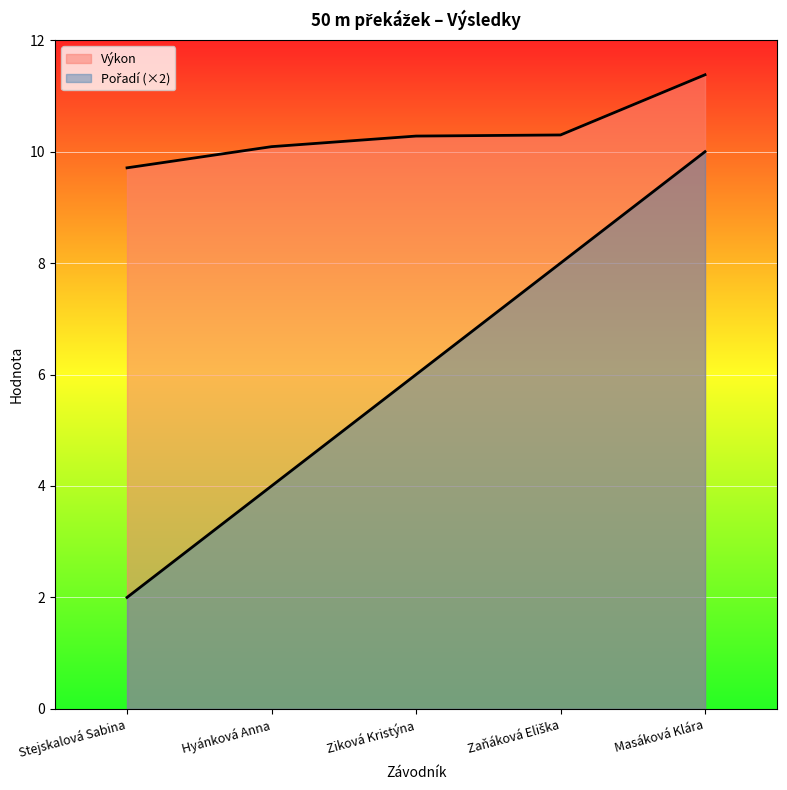

List the series in order of their peak value, lowest first.

Pořadí, Výkon